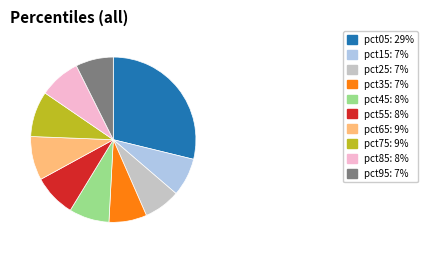

Which has a higher value, pct55 or pct05?

pct05